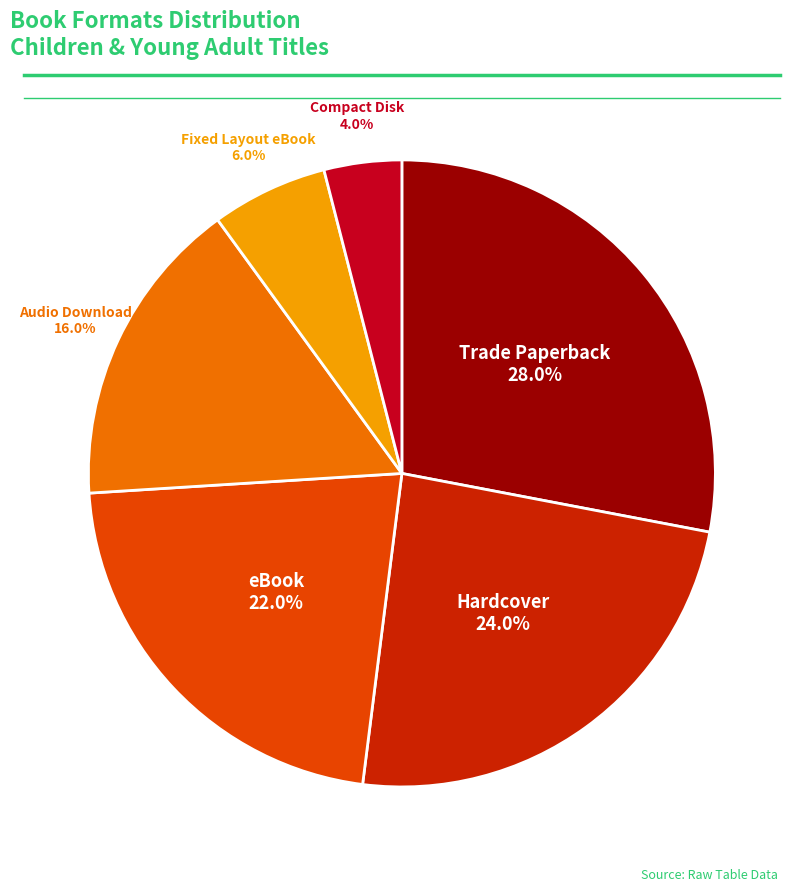

Is there any slice that represents more than half of the pie?

No